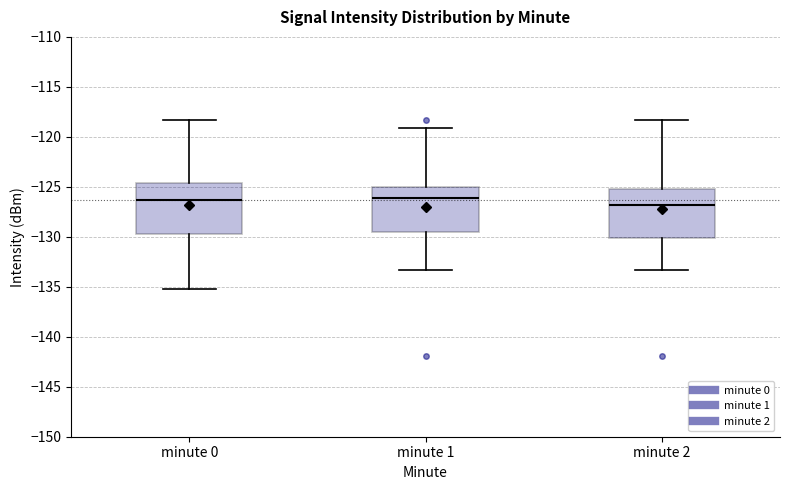

Reading left to right, transcribe this box plot: for each box, give where its median line is, the range the box spans, and where its two whiskers end, as read against the y-axis. The values are not printed on the chart, so give them approximately, as read against the axis.

minute 0: median -126.5, box -129.5 to -124.5, whiskers -135.5 to -118.5
minute 1: median -126.0, box -129.5 to -125.0, whiskers -133.5 to -119.0
minute 2: median -127.0, box -130.0 to -125.0, whiskers -133.5 to -118.5